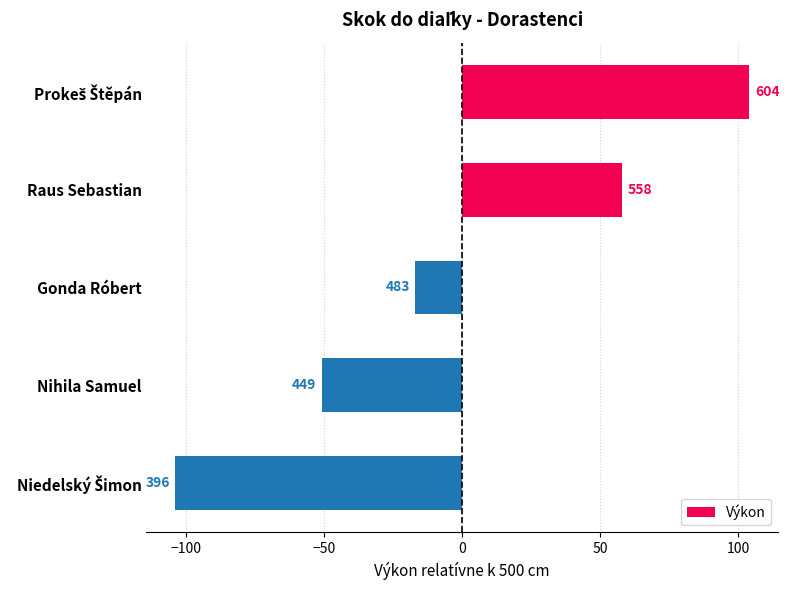

How many bars are there in total?

5